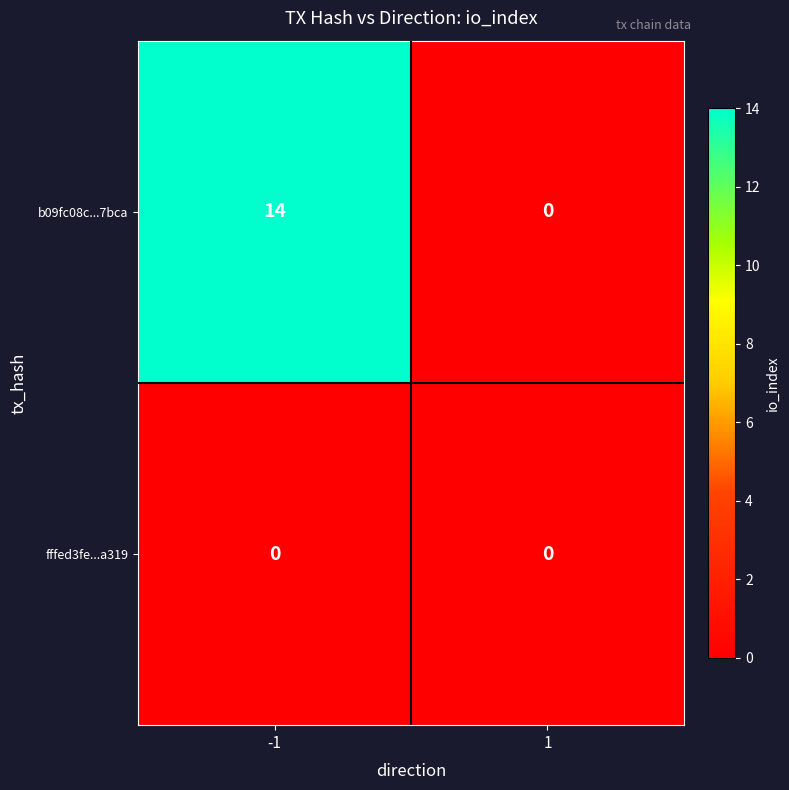

Reading left to right, transcribe all the data shown in this chart.

b09fc08c...7bca: -1=14	1=0
fffed3fe...a319: -1=0	1=0